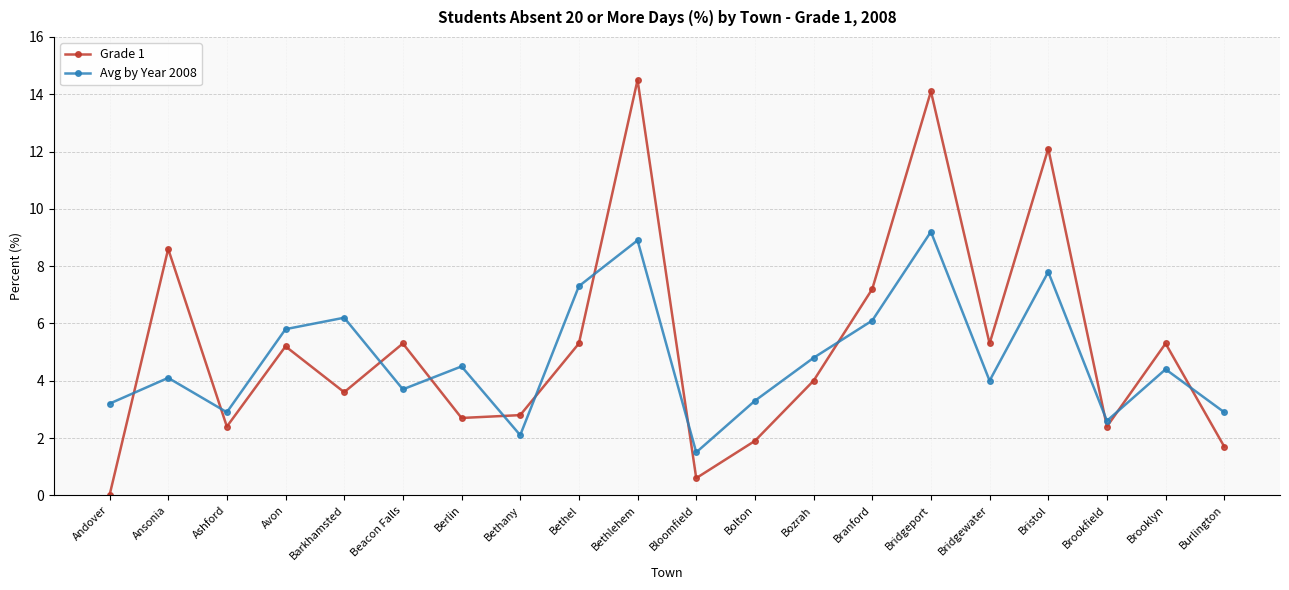

Which category has the lowest value in the Grade 1 series?

Andover